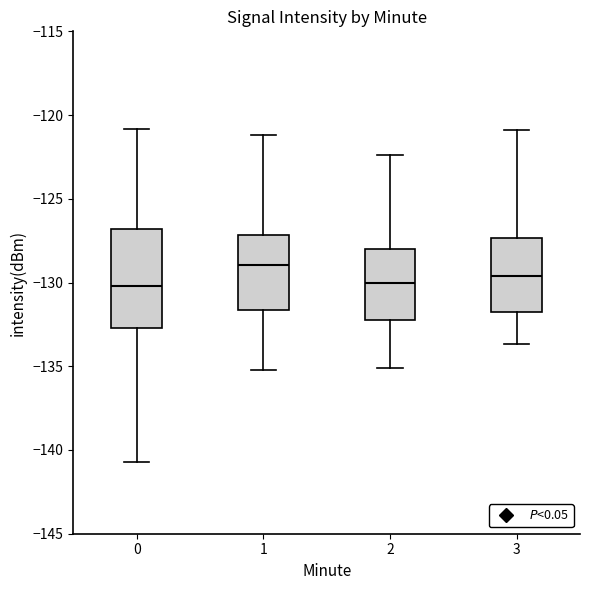

Reading left to right, read every box against the y-axis: the position of its median line, the range the box covers, and the ends of its whiskers. The values are not printed on the chart, so give them approximately, as read against the axis.

0: median -130.0, box -132.5 to -127.0, whiskers -140.5 to -121.0
1: median -129.0, box -131.5 to -127.0, whiskers -135.0 to -121.0
2: median -130.0, box -132.0 to -128.0, whiskers -135.0 to -122.5
3: median -129.5, box -131.5 to -127.5, whiskers -133.5 to -121.0